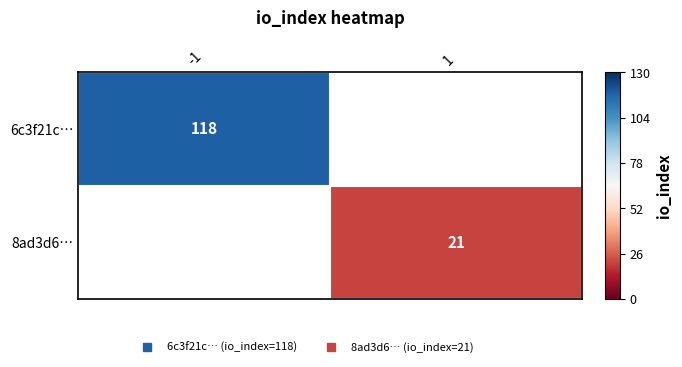

Rank the series by their average value, from highest to lowest.

6c3f21c…, 8ad3d6…